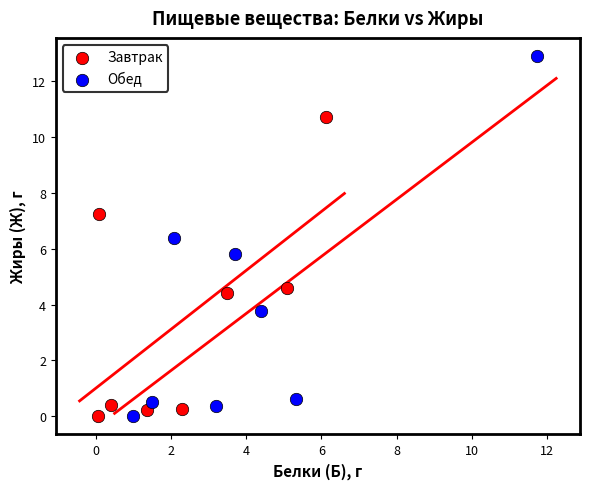

Which series has the largest Y range (max minus min)?

Обед